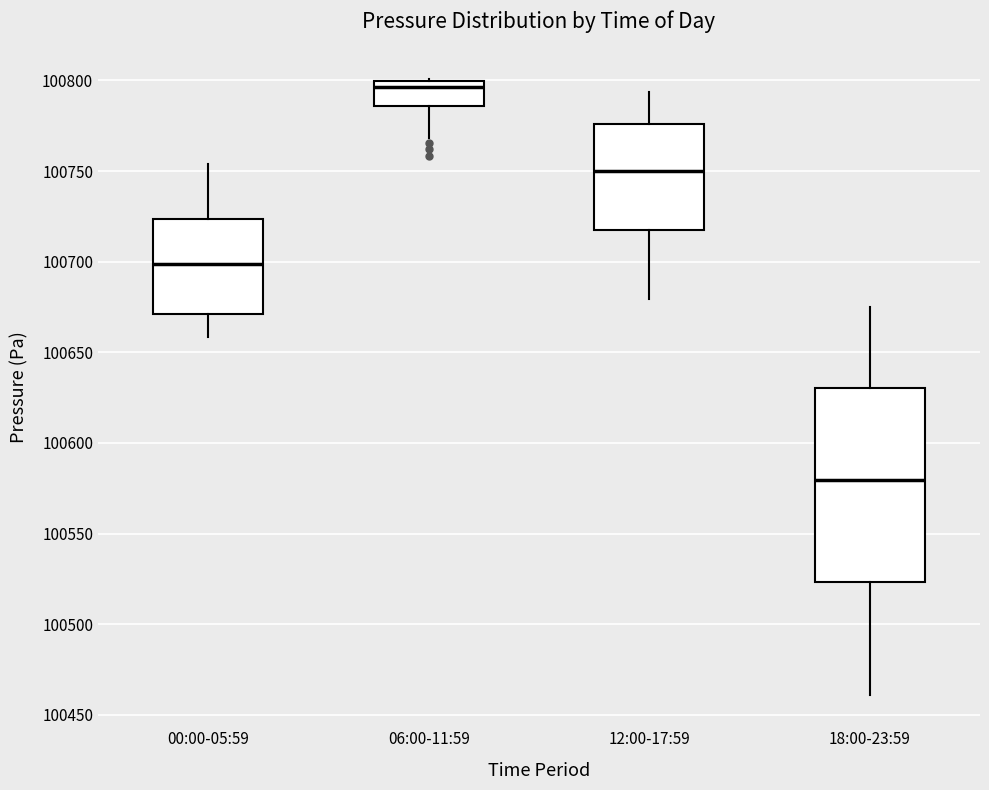

Where is the lower edge of the box for 00:00-05:59 on the y-axis? The values are not printed on the chart, so give them approximately, as read against the axis.

100670